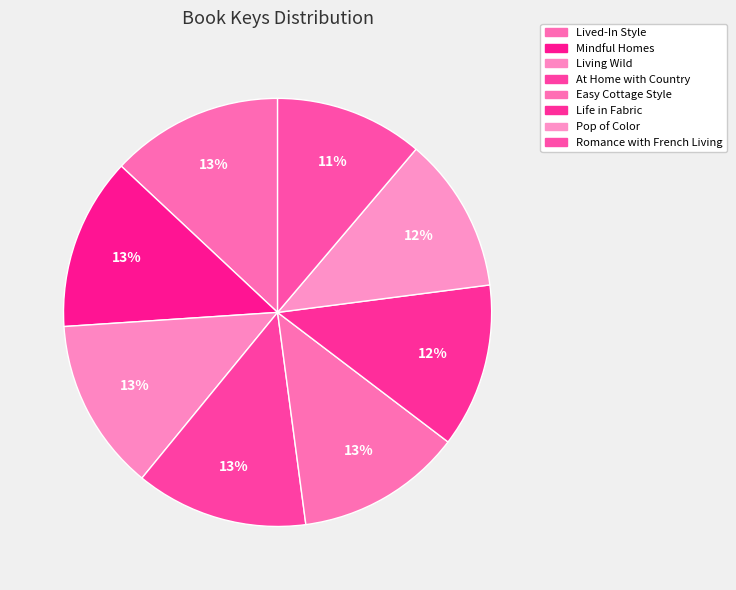

Count the number of slices in the pie.

8